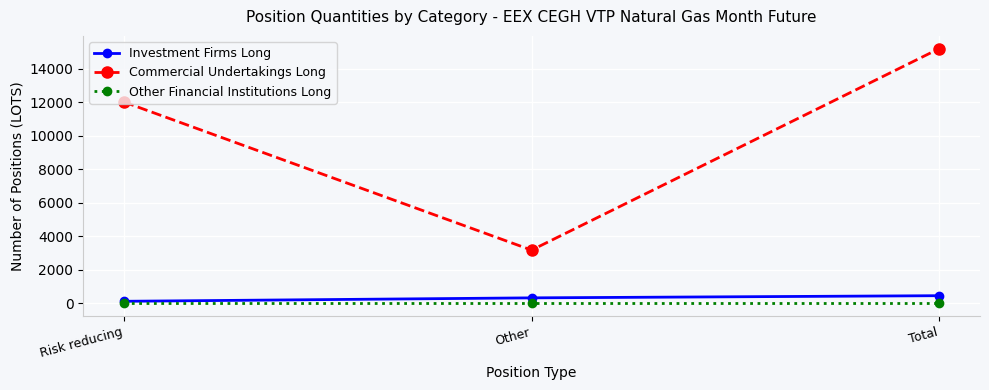

Count the number of categories in the chart.

3